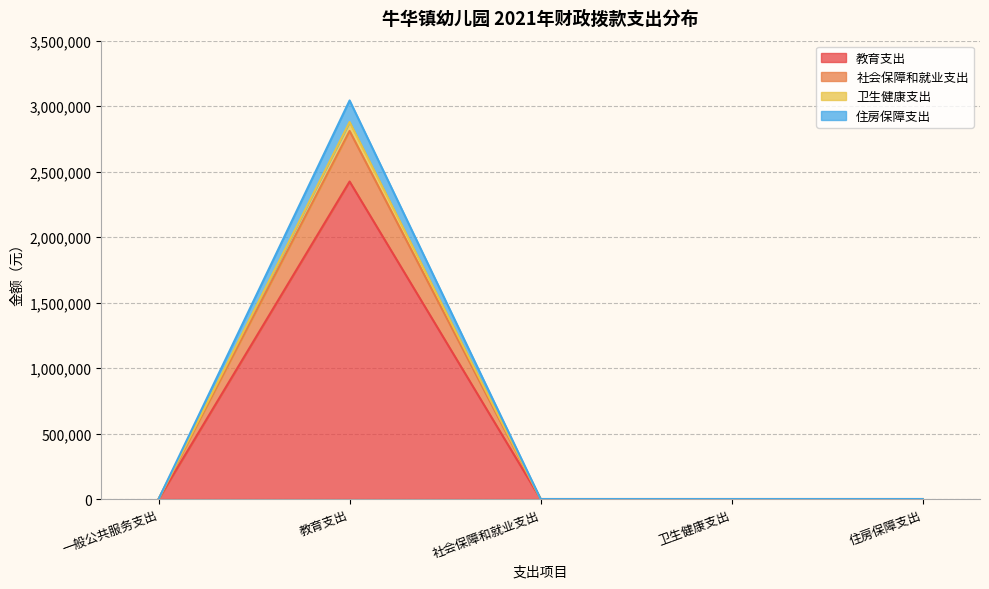

At which category is the sum across all series the highest?

教育支出